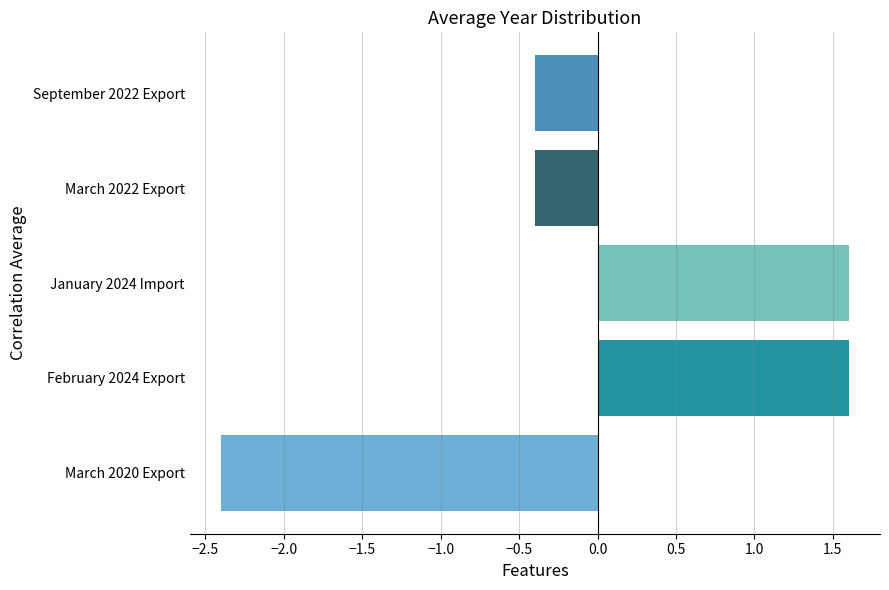

What is the change in value from January 2024 Import to March 2022 Export?

-2.0